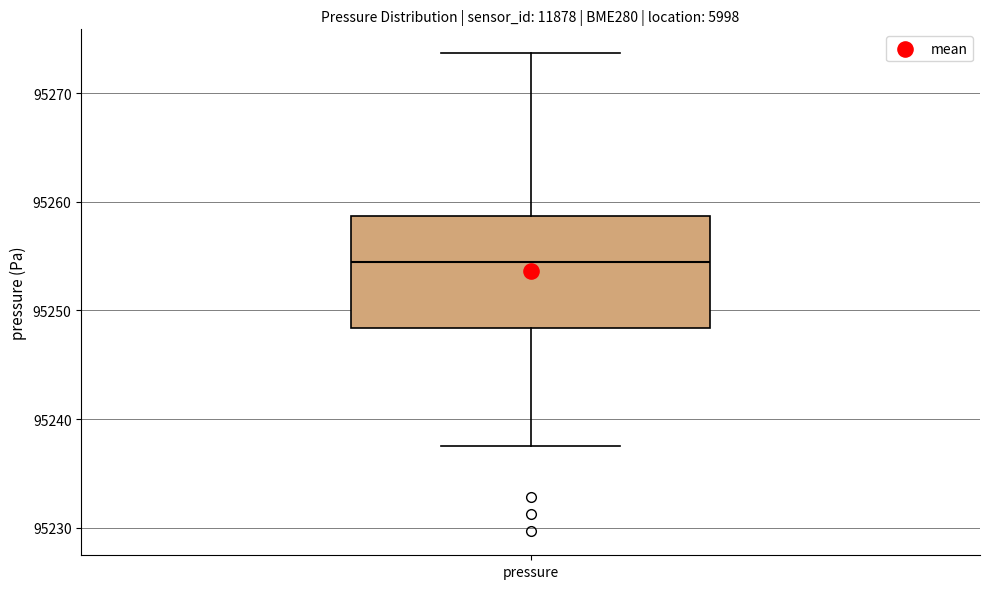

Read this box plot against the y-axis: the position of the median line, the range covered by the box, and the ends of both whiskers. The values are not printed on the chart, so give them approximately, as read against the axis.

median 95254, box 95248 to 95259, whiskers 95238 to 95274